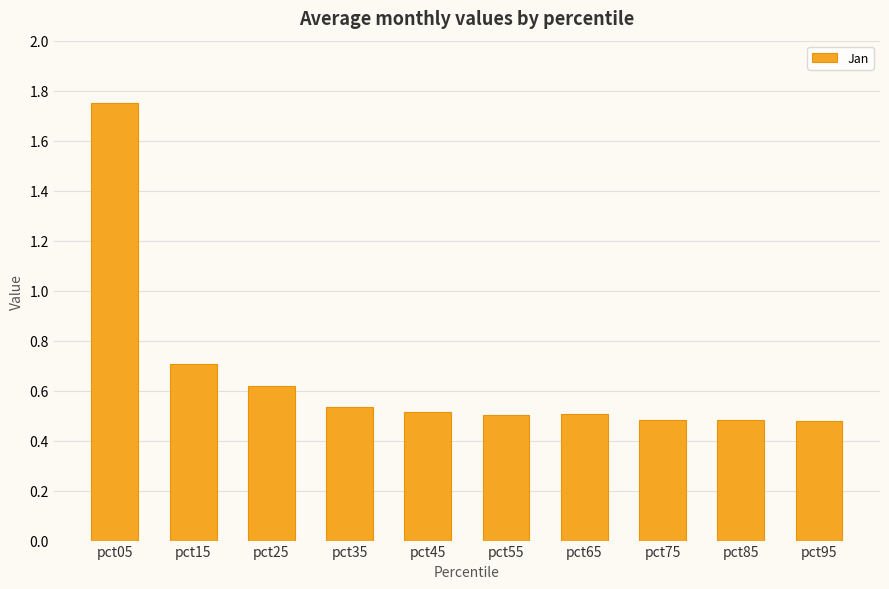

Between pct05 and pct95, which is larger?

pct05